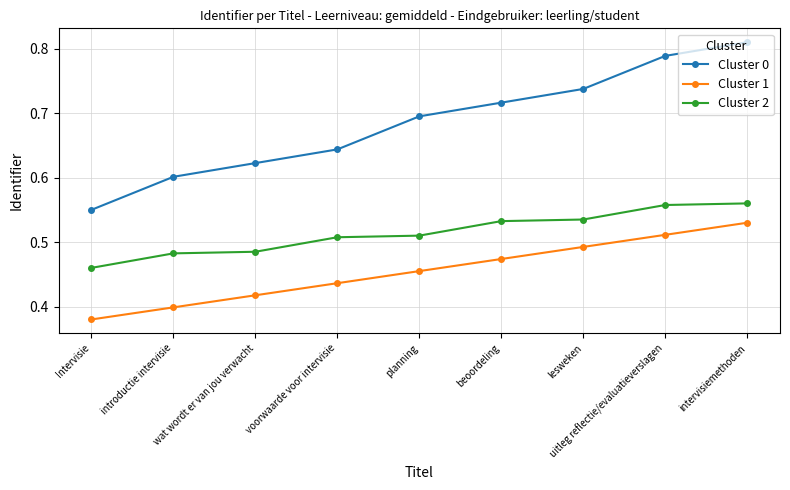

How many lines are shown in the chart?

3